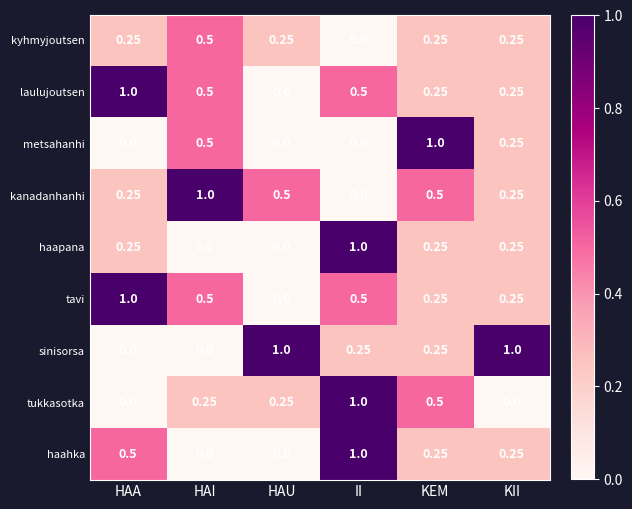

Which category has the highest value in the kyhmyjoutsen series?

HAI